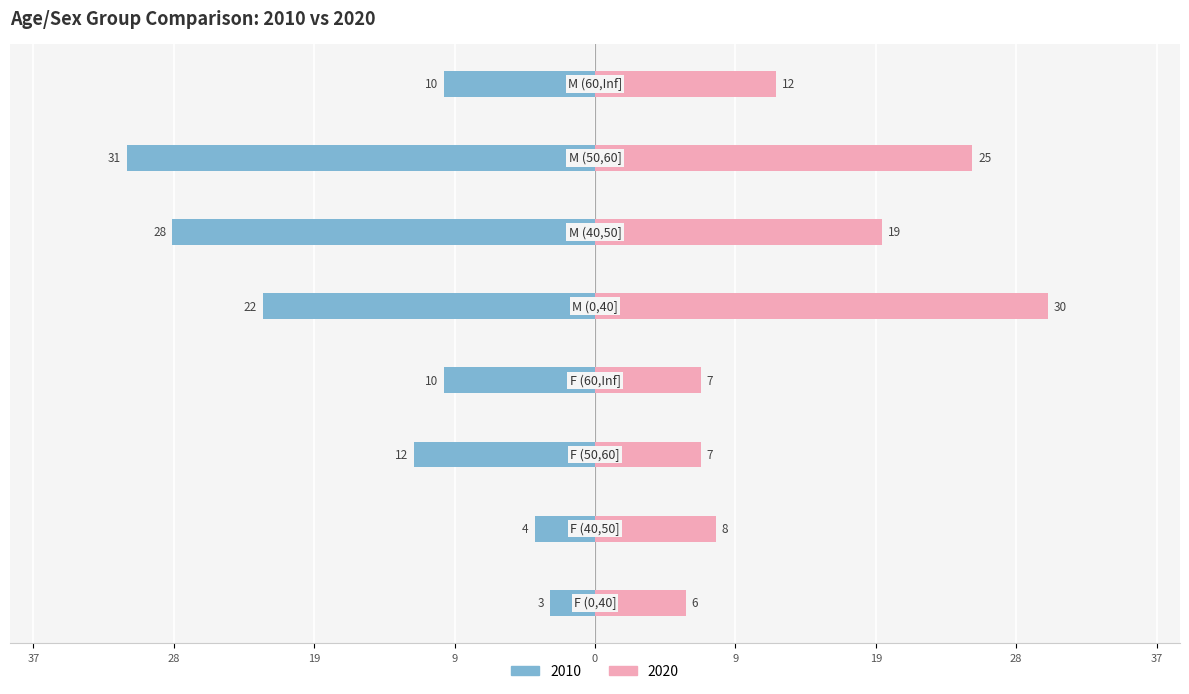

At which label does 2020 reach its peak?

M (0,40]